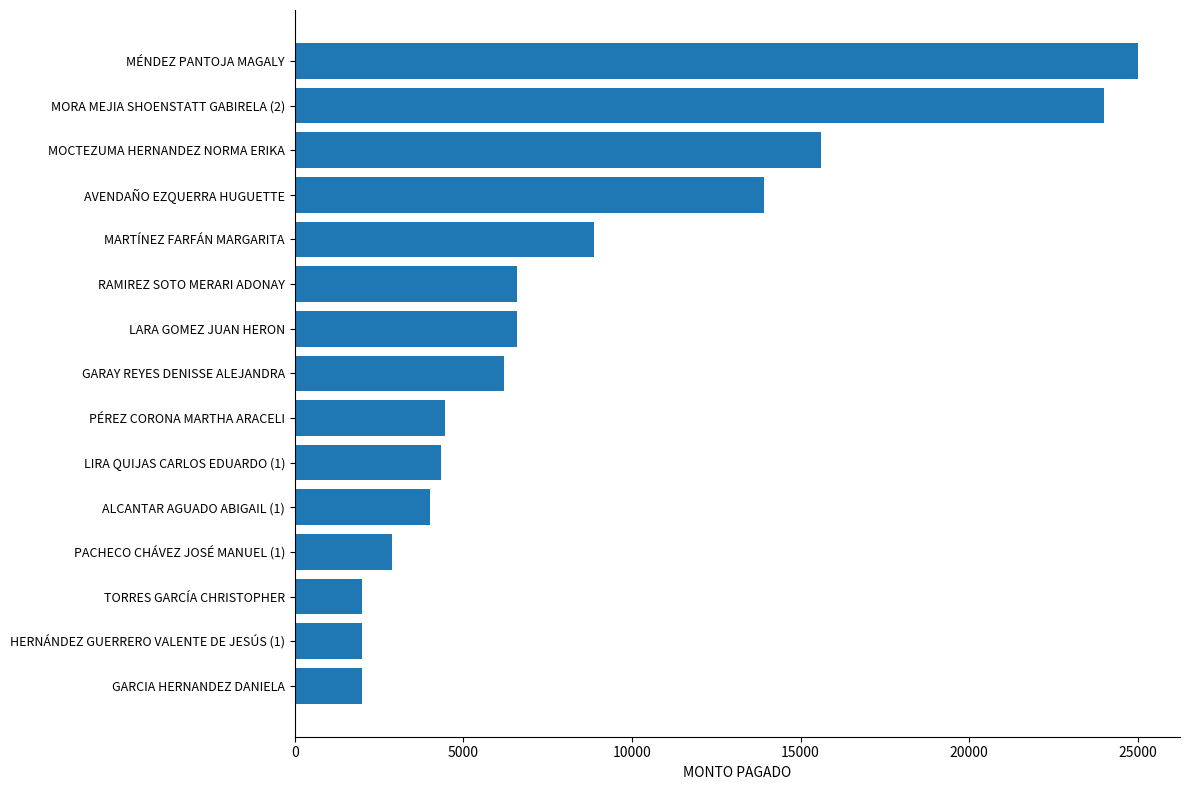

What is the sum of the values at LIRA QUIJAS CARLOS EDUARDO (1) and PACHECO CHÁVEZ JOSÉ MANUEL (1)?

7248.0